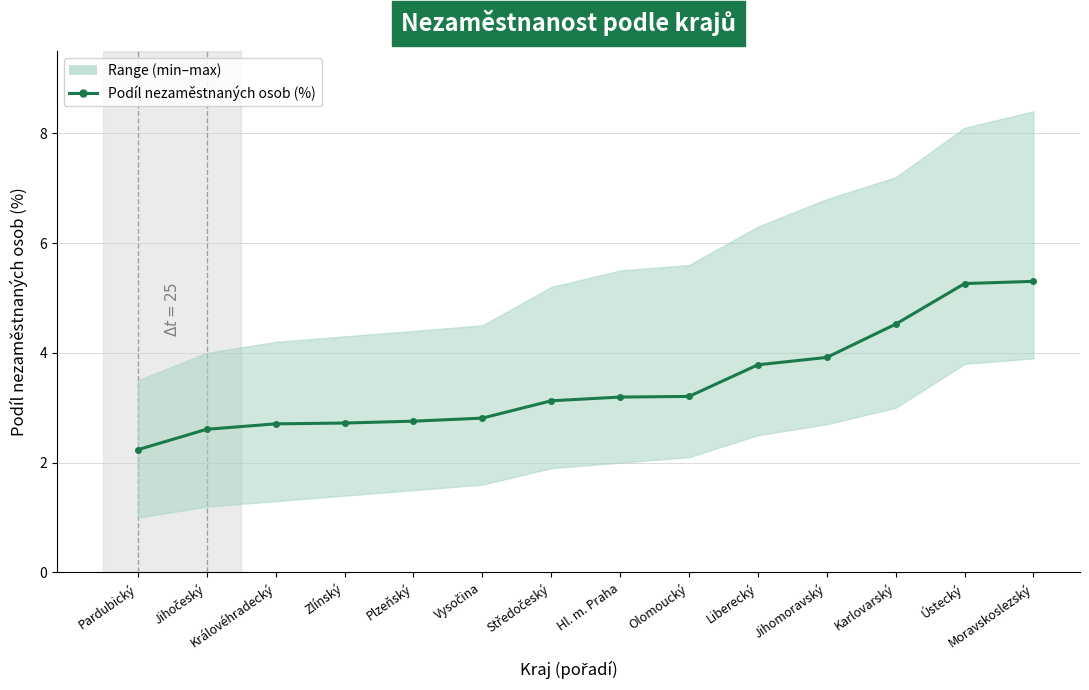

List the labels in order of value, smallest first.

Pardubický, Jihočeský, Královéhradecký, Zlínský, Plzeňský, Vysočina, Středočeský, Hl. m. Praha, Olomoucký, Liberecký, Jihomoravský, Karlovarský, Ústecký, Moravskoslezský